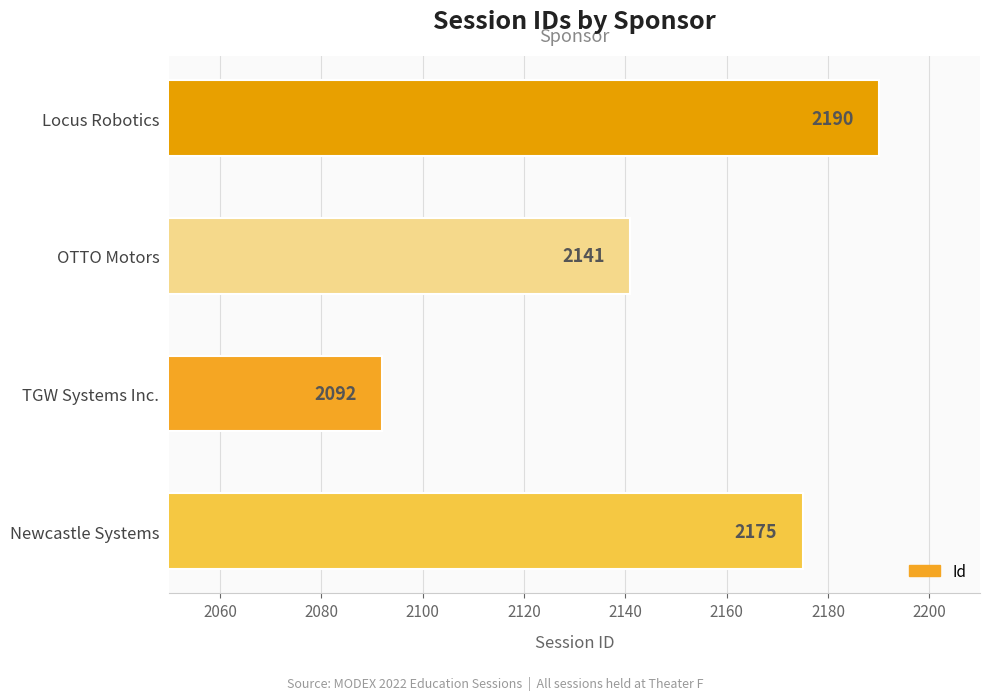

True or false: the data shows 2141 at OTTO Motors.

True